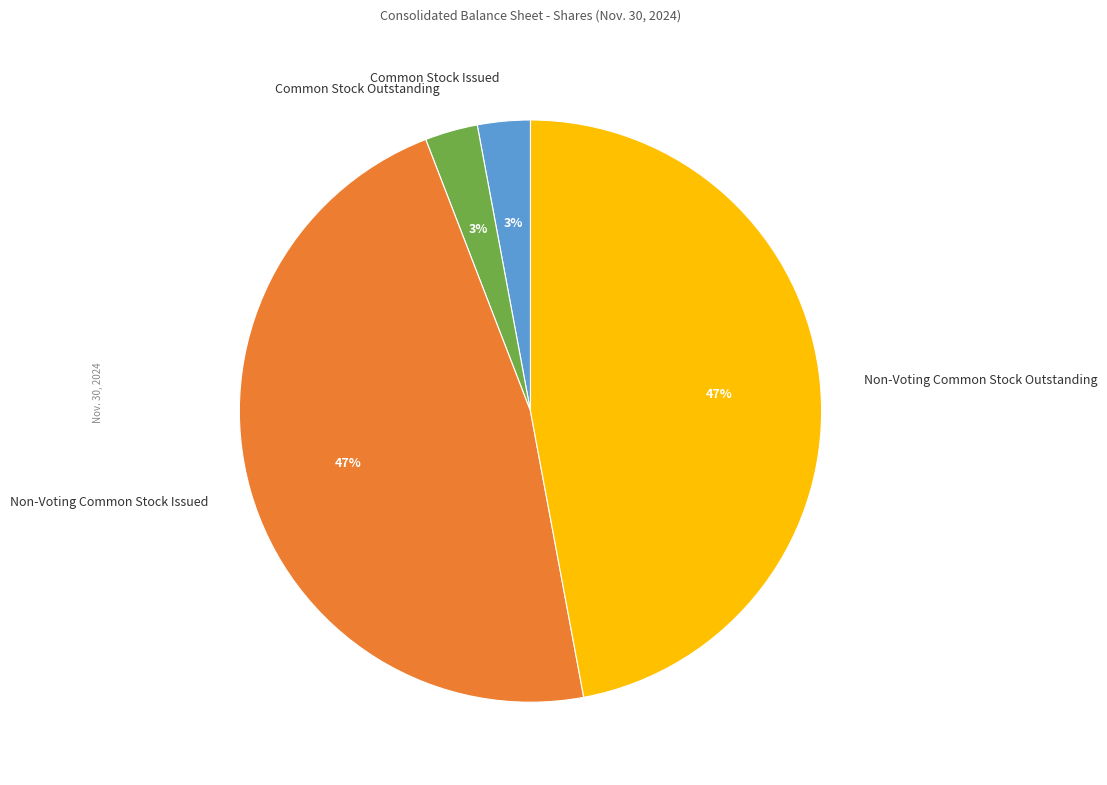

Approximately how many times larger is the value at Non-Voting Common Stock Outstanding compared to Non-Voting Common Stock Issued?

1.0